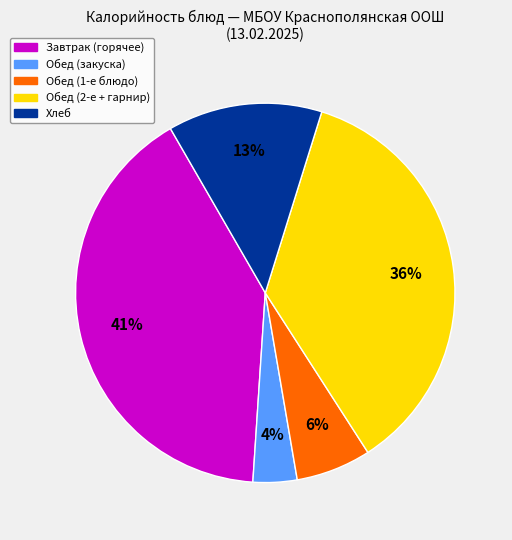

Is there a majority slice in this chart?

No